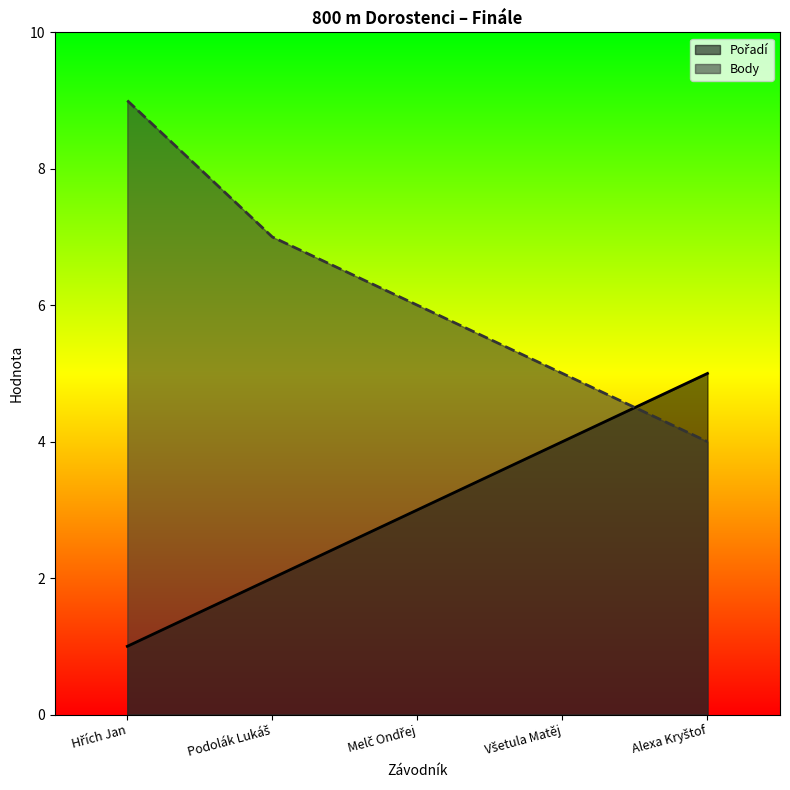

How many values in the Body series are below 6?

2